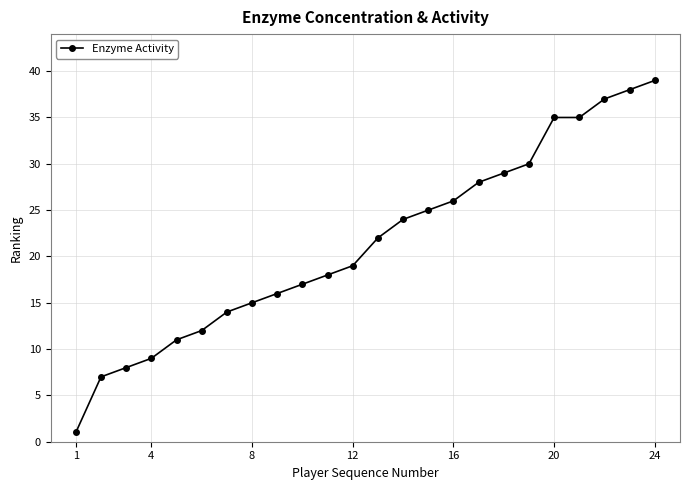

What is the difference between the second highest and minimum values?

37